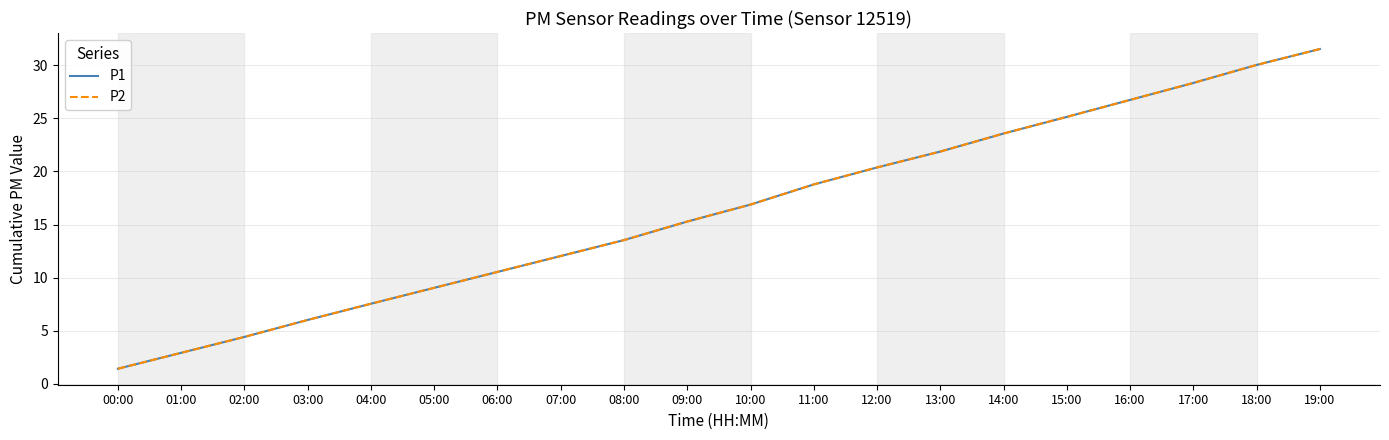

Does the chart have visible grid lines?

Yes